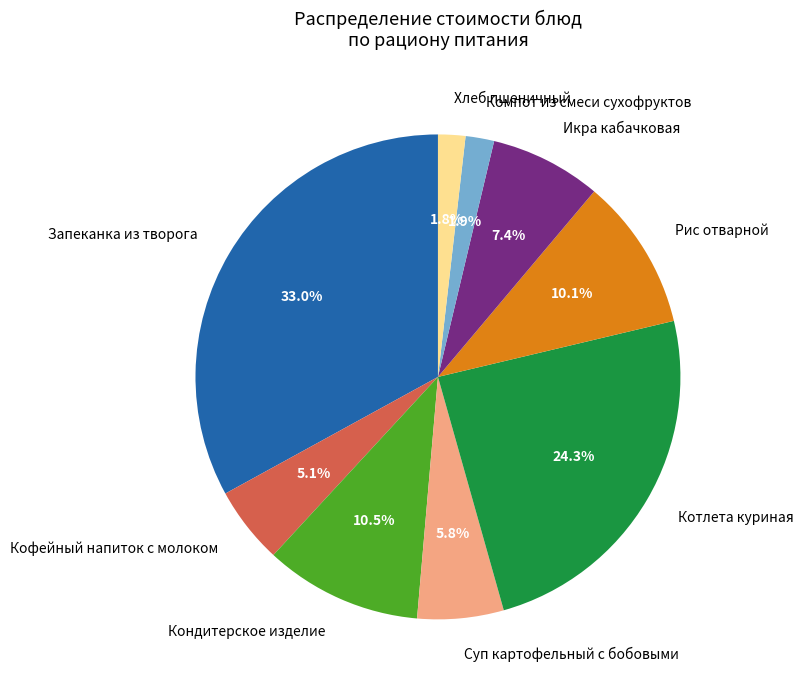

The Икра кабачковая slice represents 7% of the pie. True or false?

True